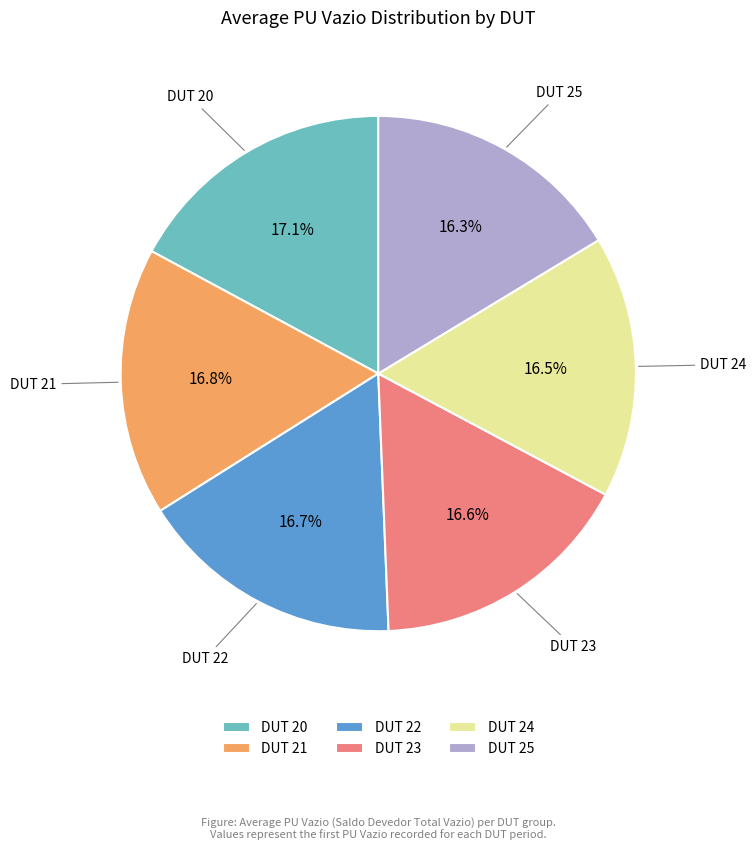

What percentage is NOT represented by DUT 25?

83.7%